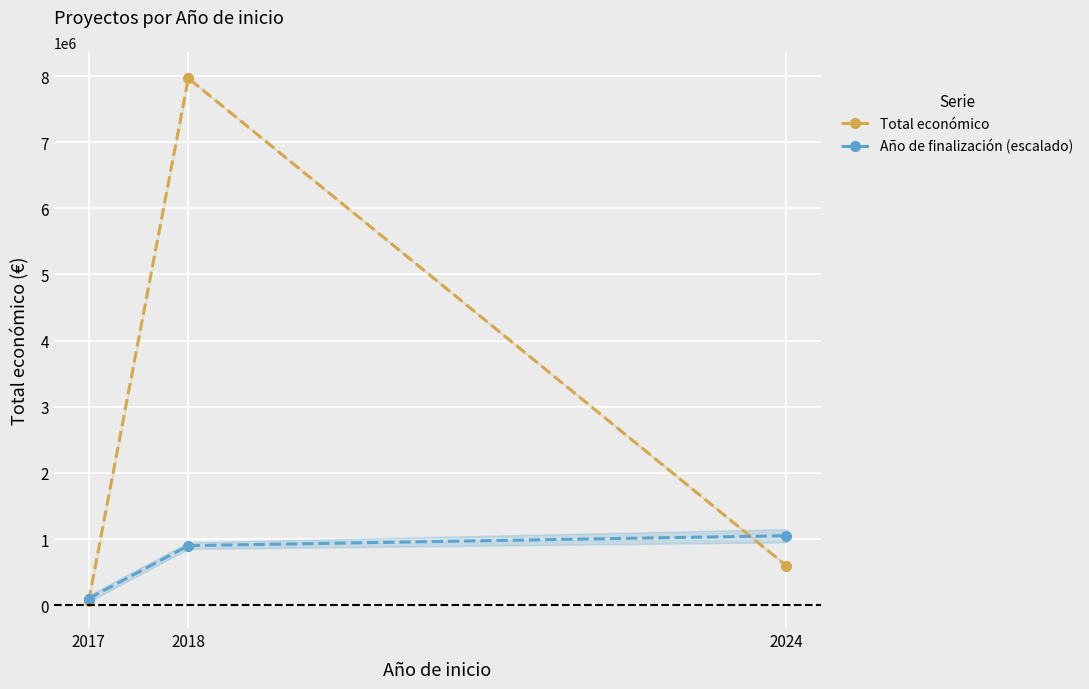

What is the maximum value shown in the chart?

7967413.0